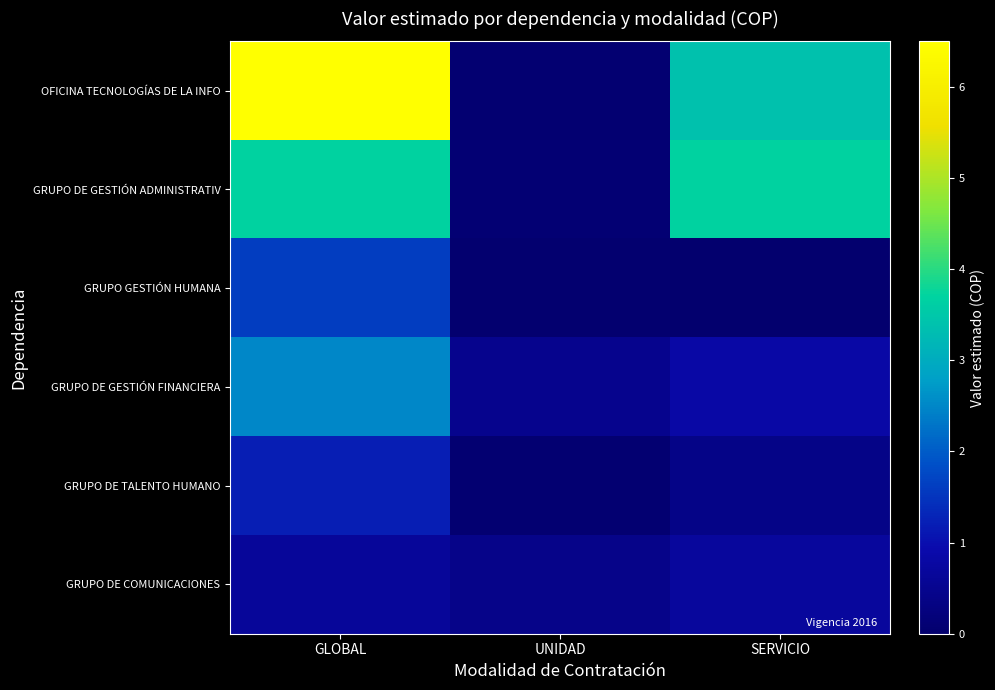

Between SERVICIO and UNIDAD, which is larger?

SERVICIO